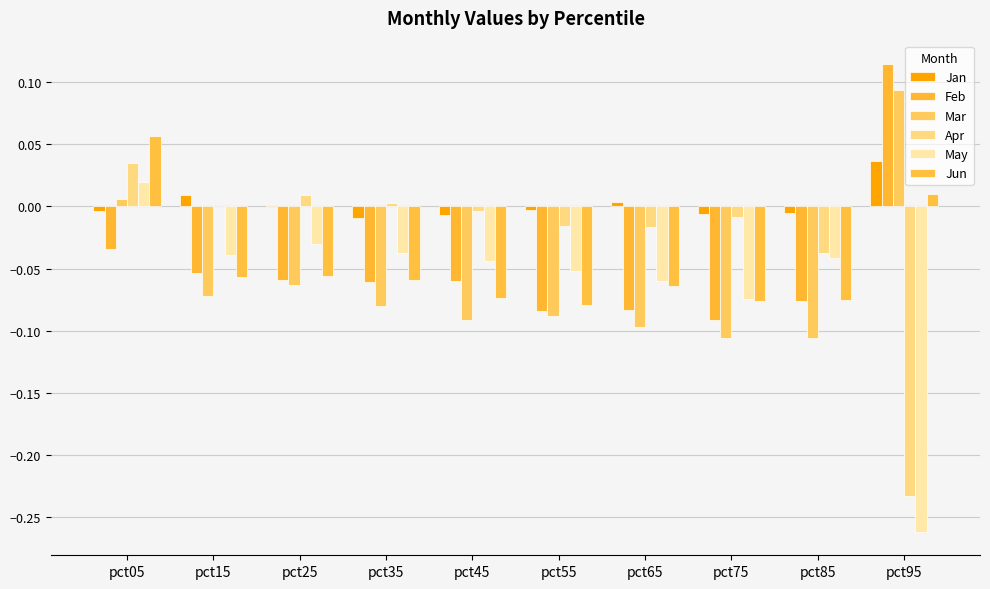

How many positive values does the Mar series have?

2